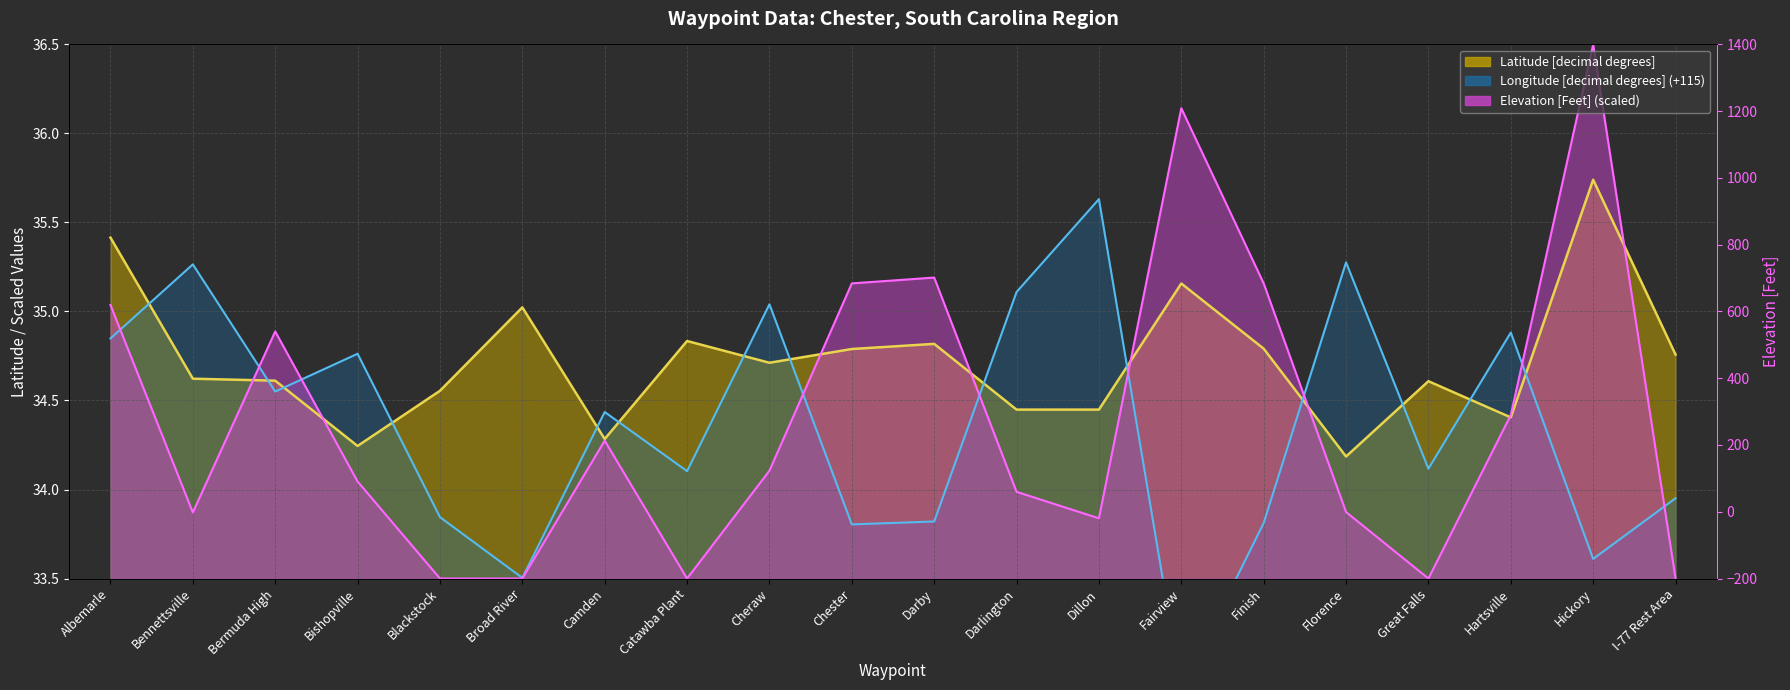

At Darby, list the series in order from smallest to largest.

Longitude [decimal degrees], Latitude [decimal degrees], Elevation [Feet]